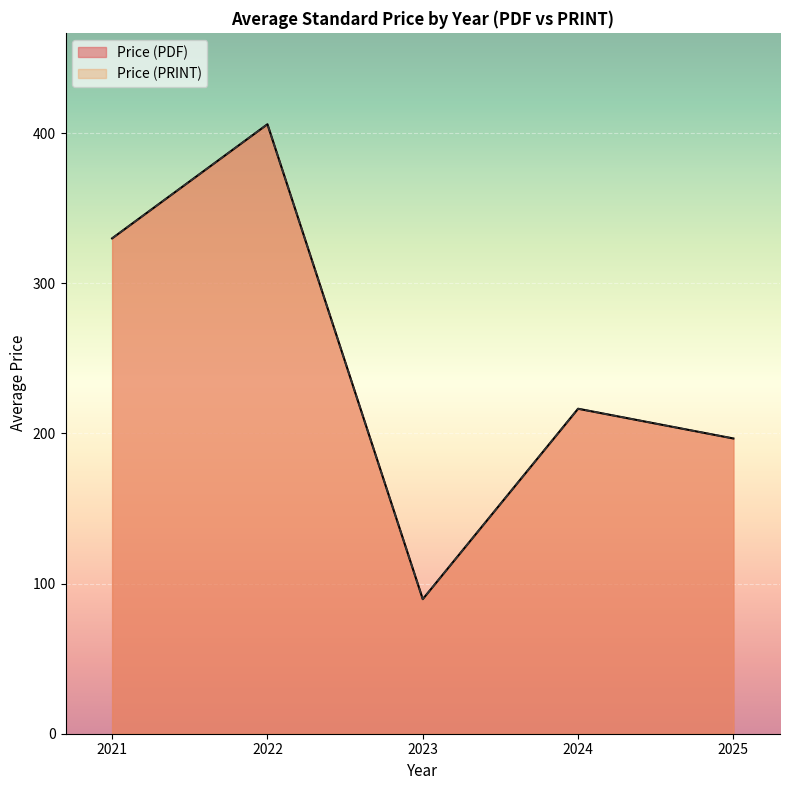

What is the approximate value of Price (PRINT) at 2023?

13.8